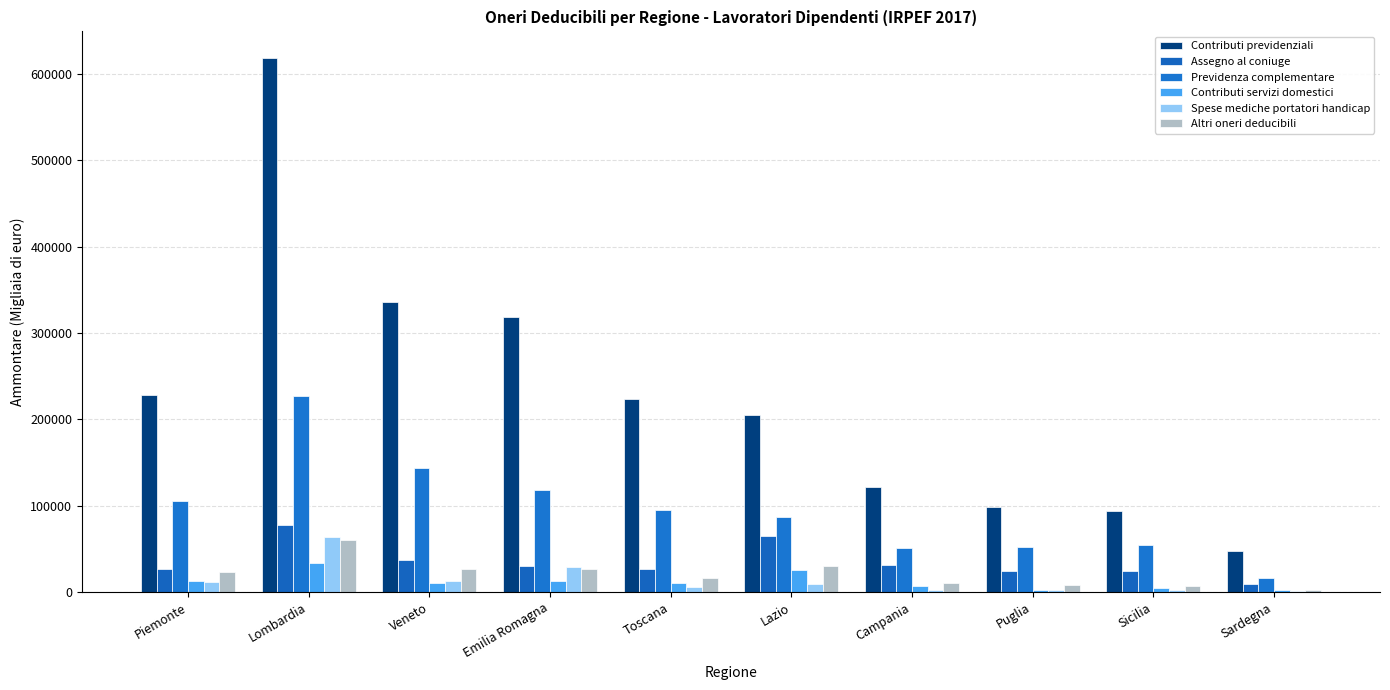

Where is Contributi servizi domestici nearest to the value 18008?

Emilia Romagna